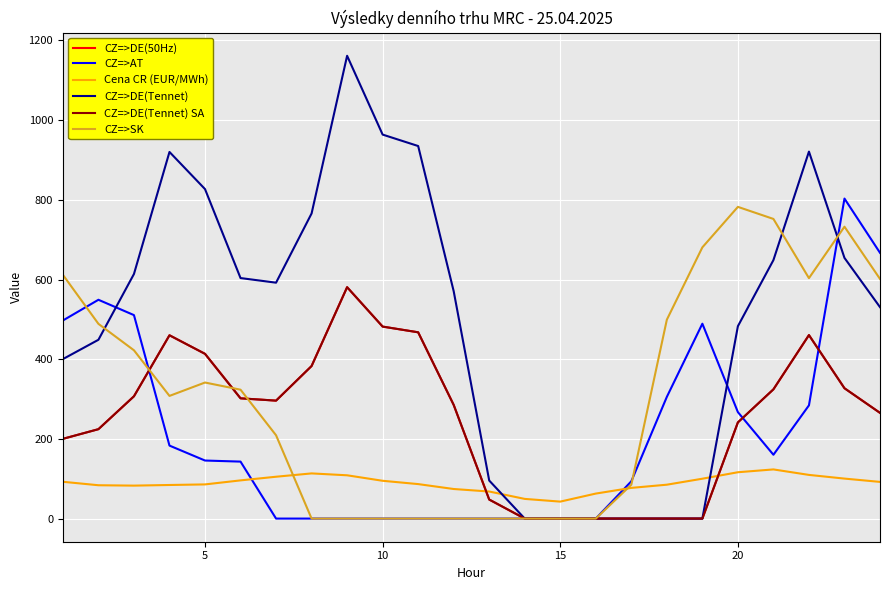

Which series has the largest total across all categories?

CZ=>DE(Tennet)